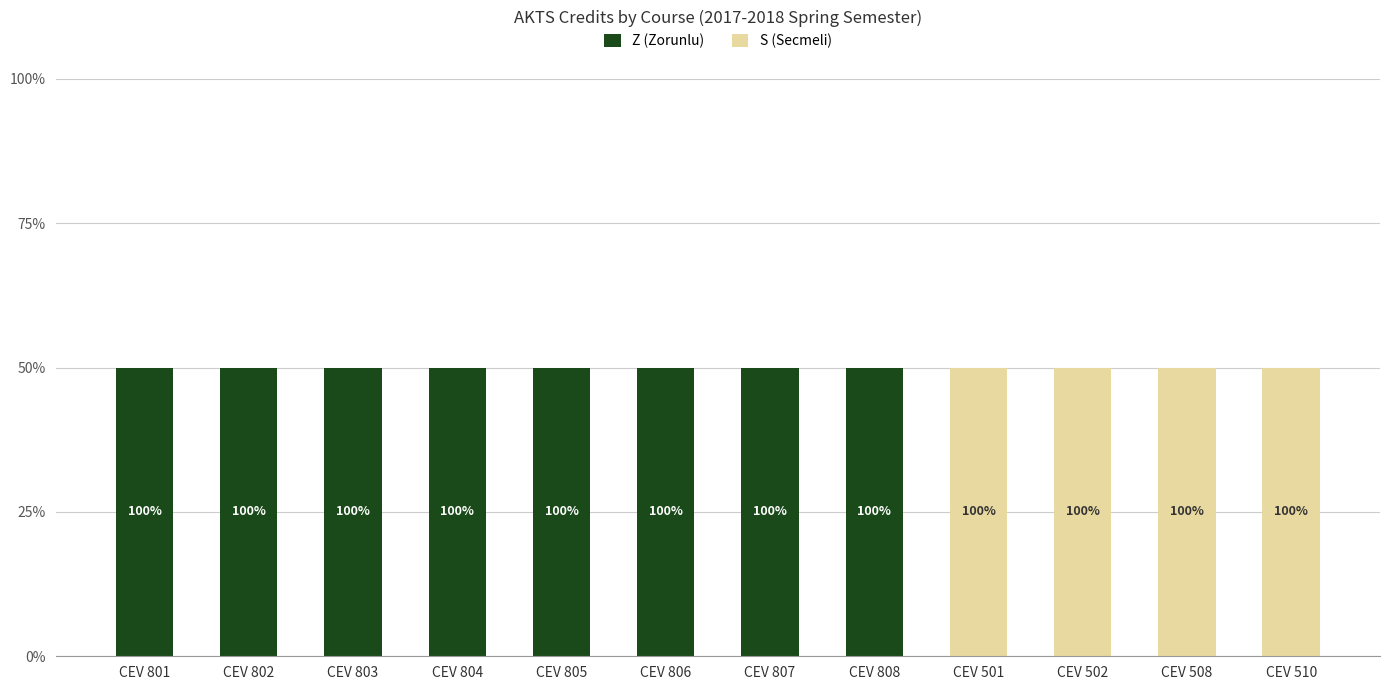

At which category is the sum across all series the highest?

CEV 801